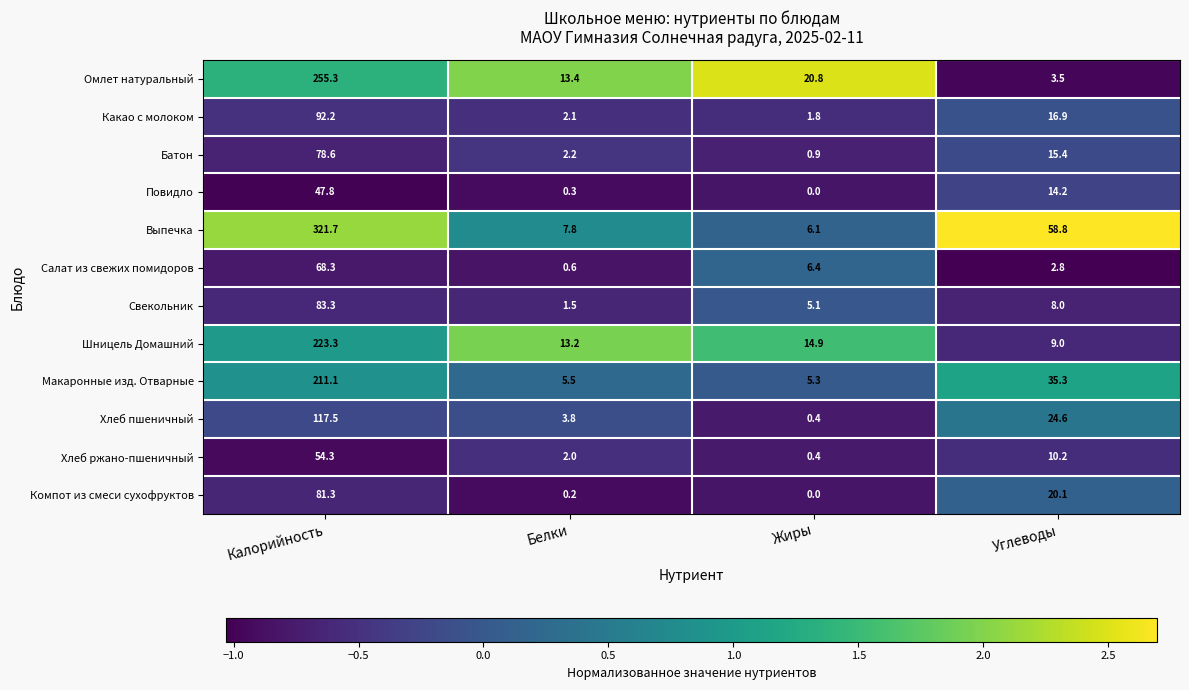

Which series has the largest range (max minus min)?

Выпечка